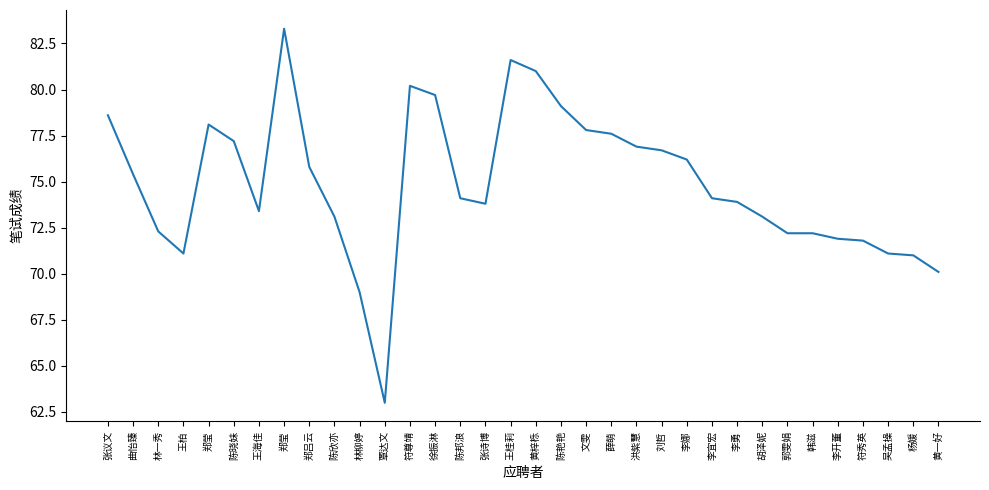

List the labels in order of value, smallest first.

覃达文, 林柳婷, 黄一好, 杨媛, 王柏, 吴孟操, 符秀英, 李开董, 郭雯娟, 韩滋, 林一秀, 陈欣亦, 胡泽妮, 王海佳, 张诗博, 李勇, 陈邦浪, 李宜宏, 曲怡臻, 郑吕云, 李娜, 刘哲, 洪紫慧, 陈晓妹, 薛萌, 文雯, 郑莹, 张议文, 陈艳艳, 徐振淋, 符尊靖, 黄梓栎, 王桂莉, 郑莹